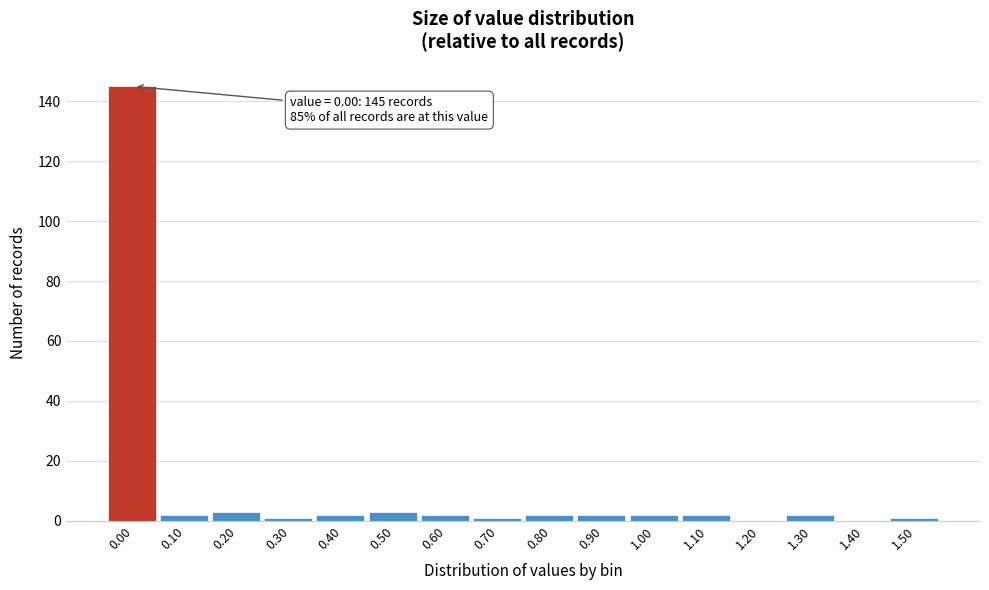

Reading left to right, transcribe all the data shown in this chart.

0.00=145	0.10=2	0.20=3	0.30=1	0.40=2	0.50=3	0.60=2	0.70=1	0.80=2	0.90=2	1.00=2	1.10=2	1.20=0	1.30=2	1.40=0	1.50=1